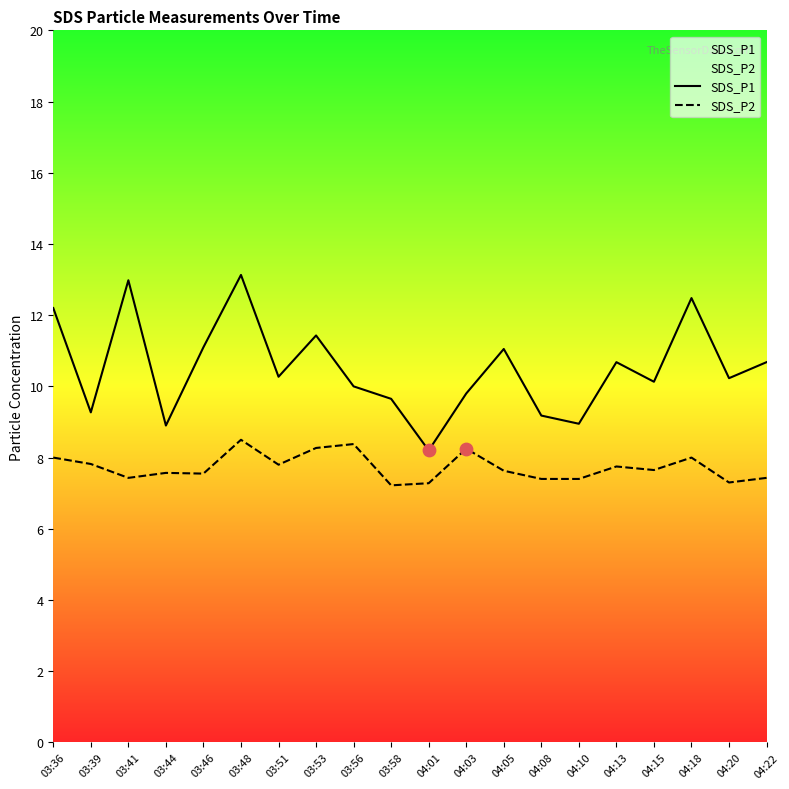

At how many categories does at least one series exceed 10?

12